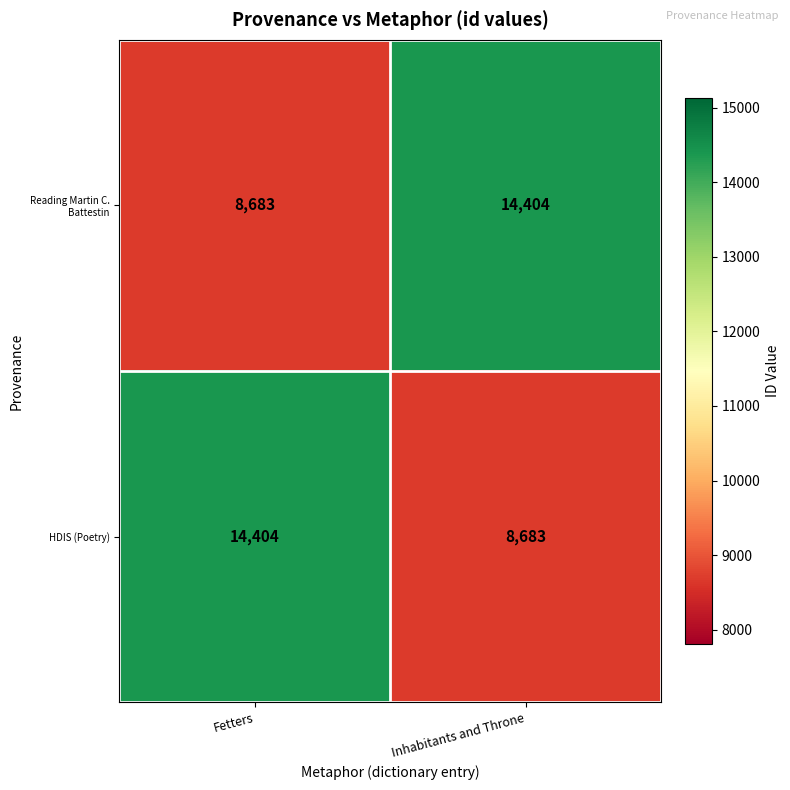

Is it true that HDIS (Poetry) equals 8683 at Inhabitants and Throne?

True